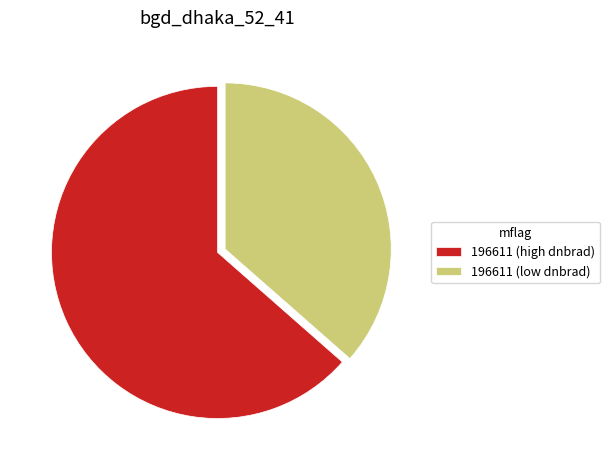

How many slices are in this pie chart?

2